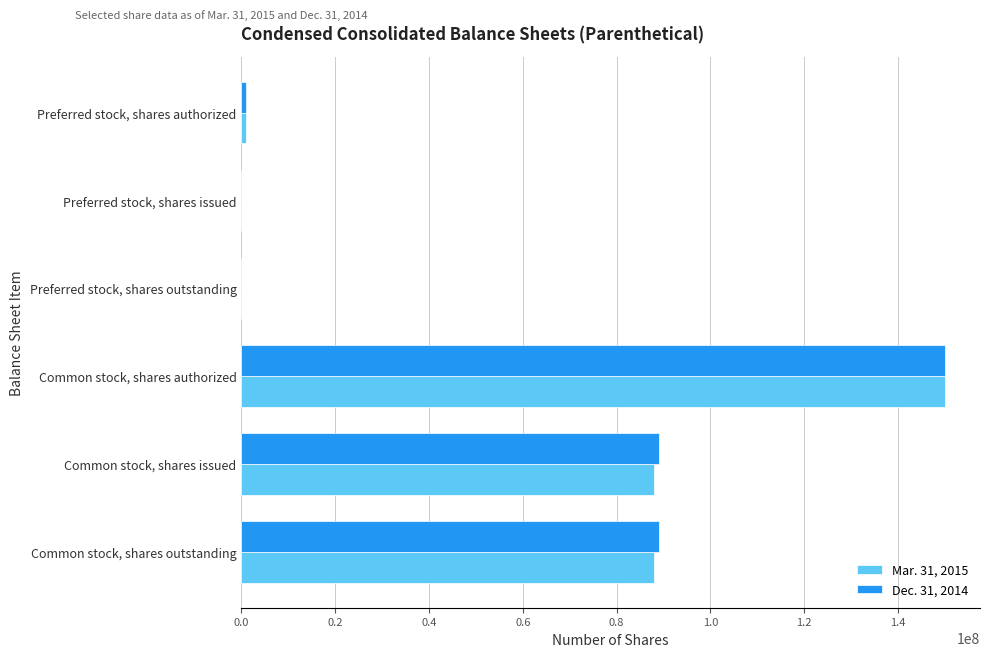

At which category is the sum across all series the highest?

Common stock, shares authorized